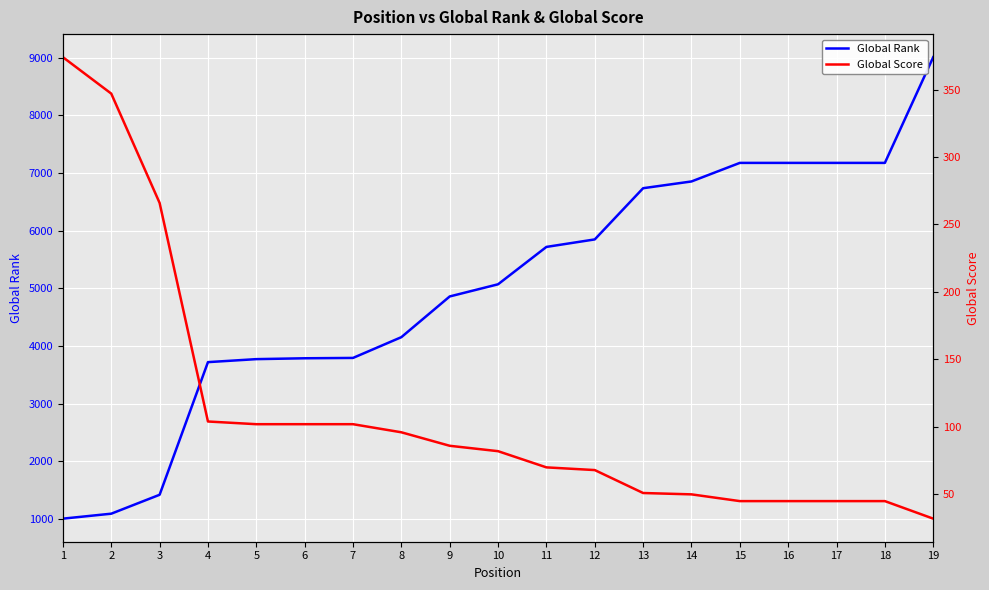

List the labels in order of Global Rank value, largest first.

19, 15, 16, 17, 18, 14, 13, 12, 11, 10, 9, 8, 7, 6, 5, 4, 3, 2, 1